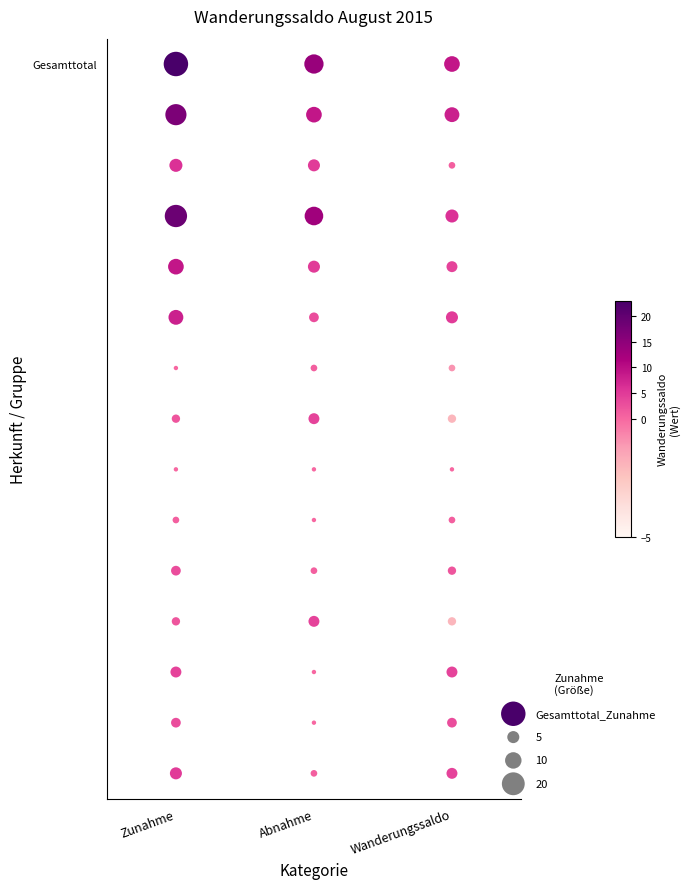

Count the Deutschland values in the range -2 to 4.

3